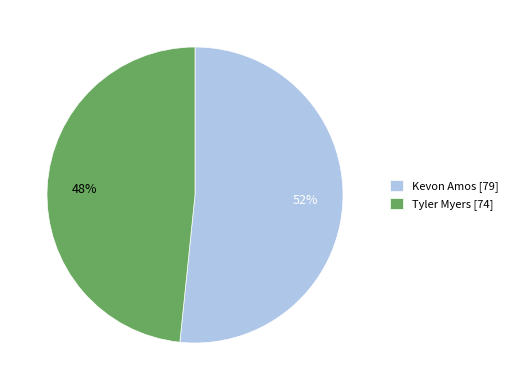

The Kevon Amos slice represents 52% of the pie. True or false?

True